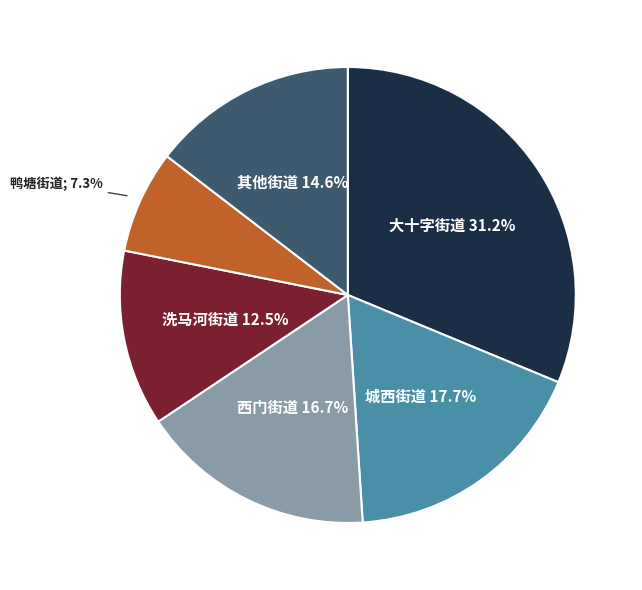

Count the number of slices in the pie.

6